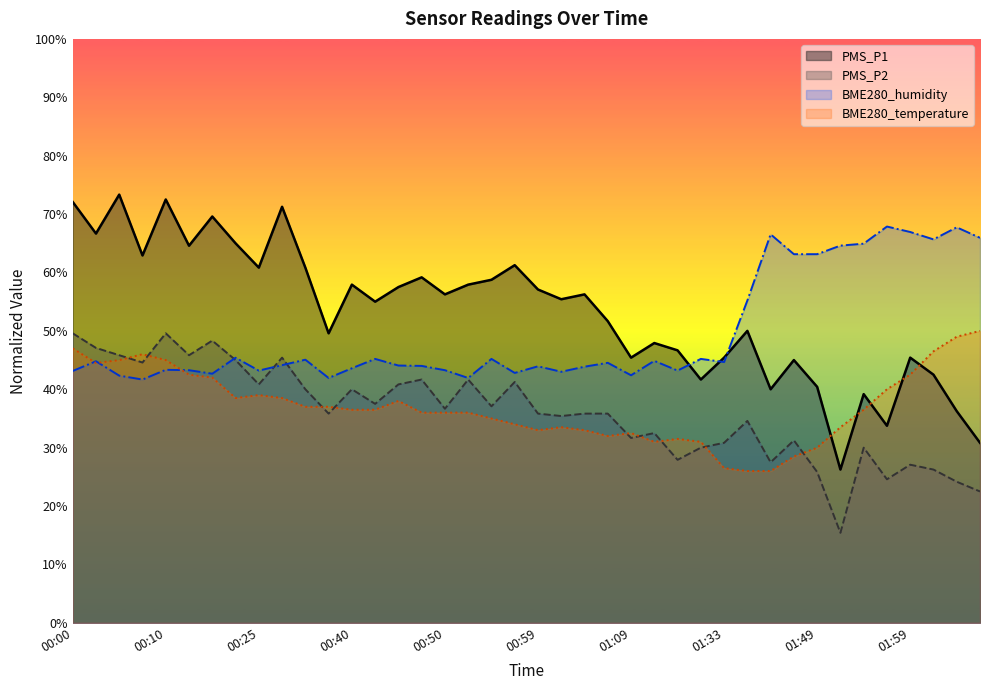

Does the chart have visible grid lines?

No